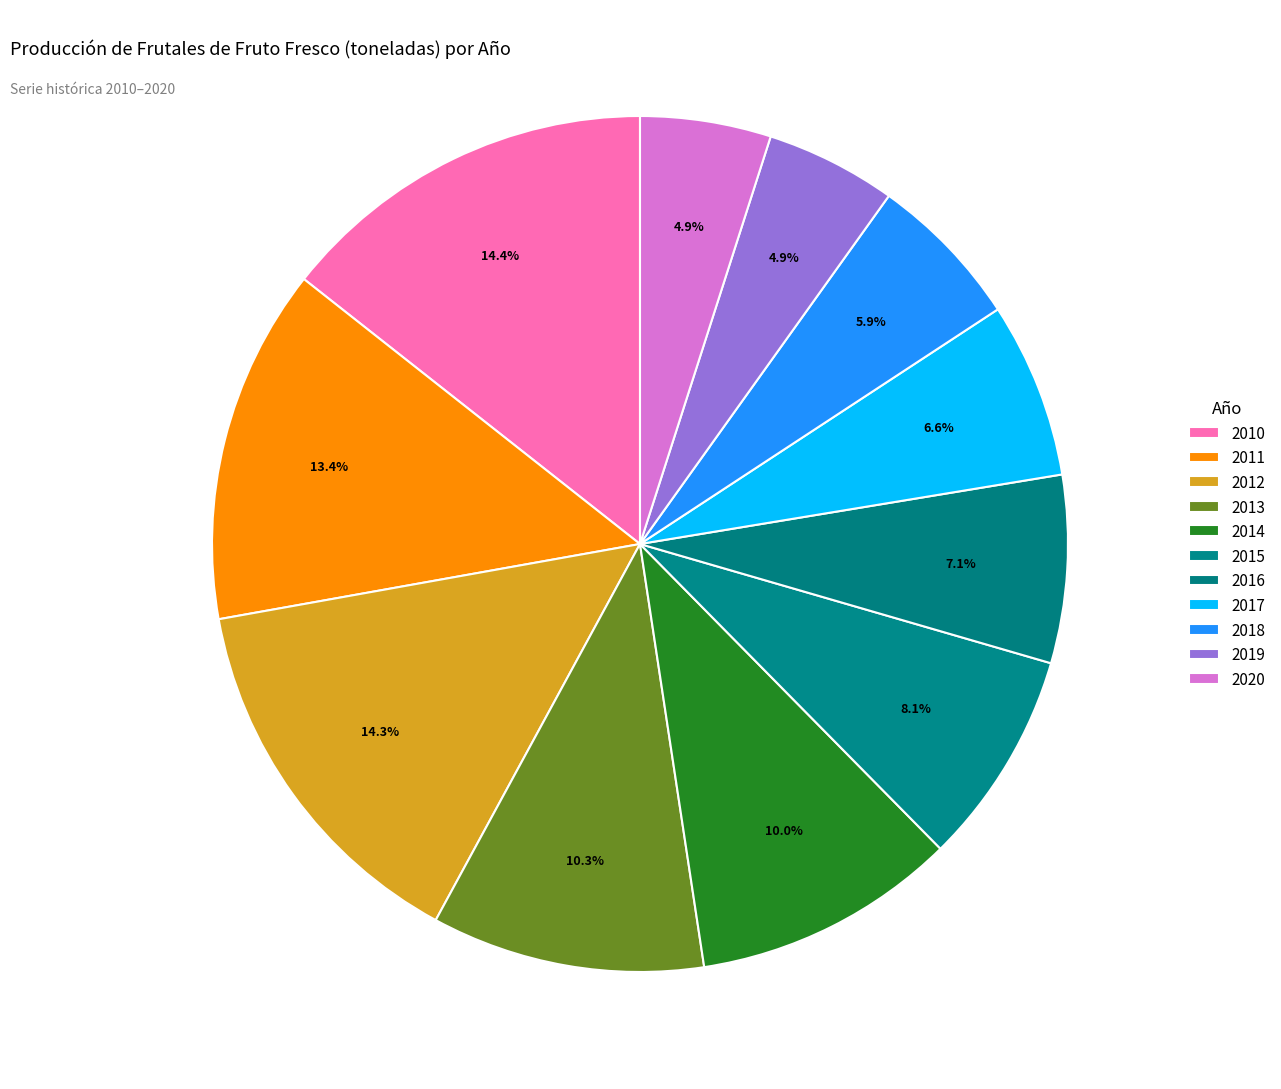

What is the largest slice in the pie chart?

2010